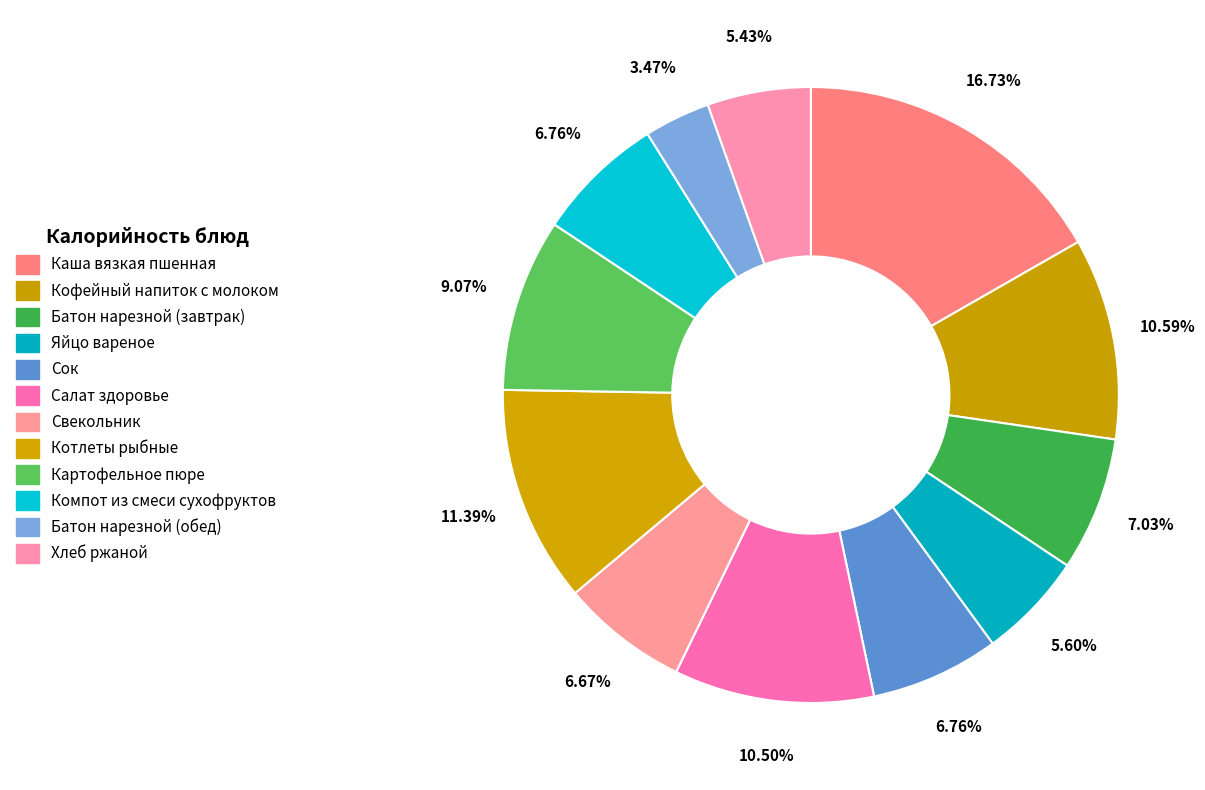

What percentage is the Батон нарезной (завтрак) slice, to the nearest percent?

7%